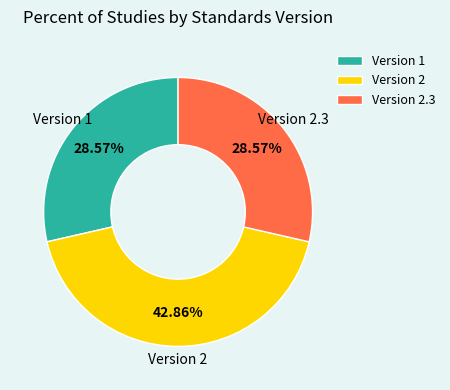

Approximately how many times larger is the value at Version 1 compared to Version 2.3?

1.0